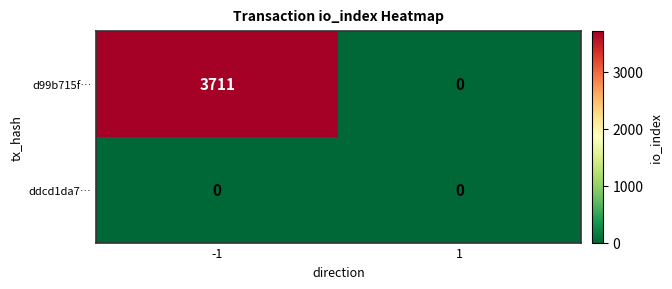

Reading right to left, extract all data points from this chart.

d99b715f…: 1=0	-1=3711
ddcd1da7…: 1=0	-1=0